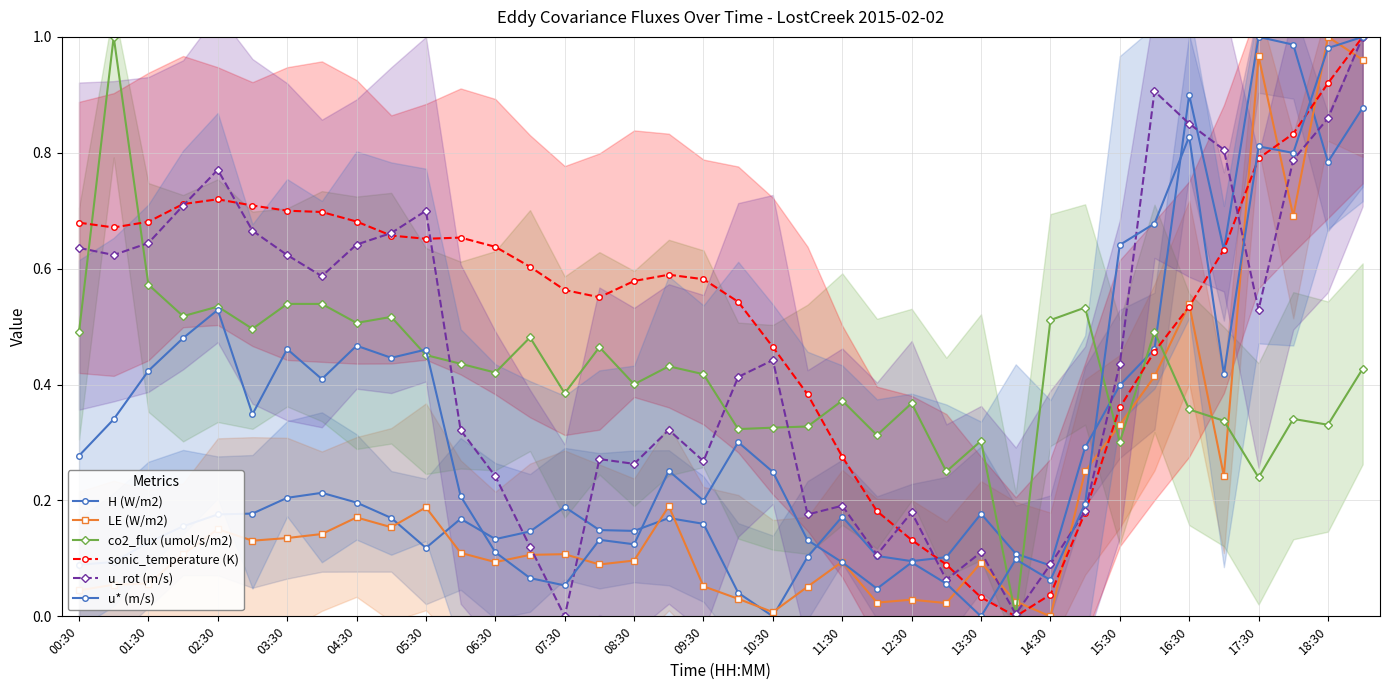

What is the spread (max minus min) of values at 15:30?

0.3